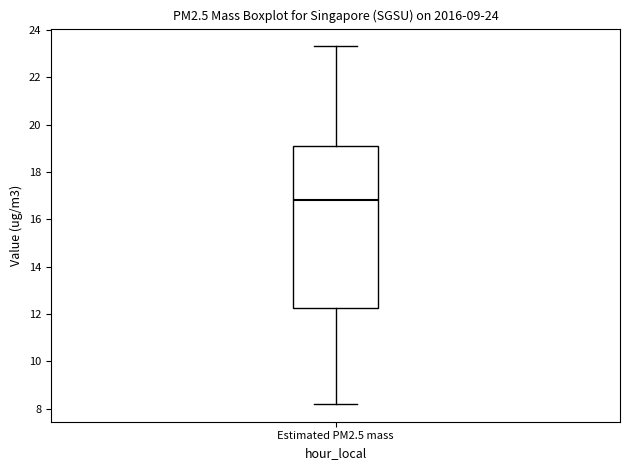

Read this box plot against the y-axis: the position of the median line, the range covered by the box, and the ends of both whiskers. The values are not printed on the chart, so give them approximately, as read against the axis.

median 16.8, box 12.2 to 19.2, whiskers 8.2 to 23.4